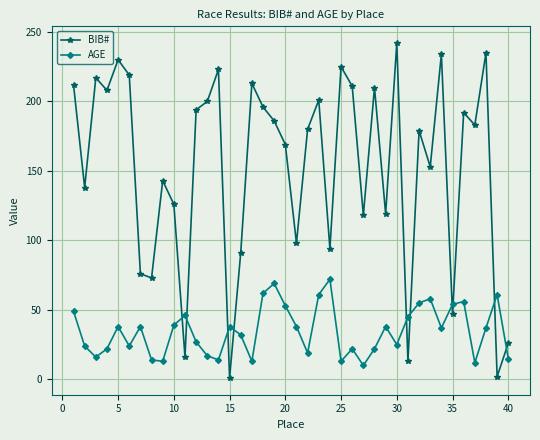

At how many categories does at least one series exceed 132?

26